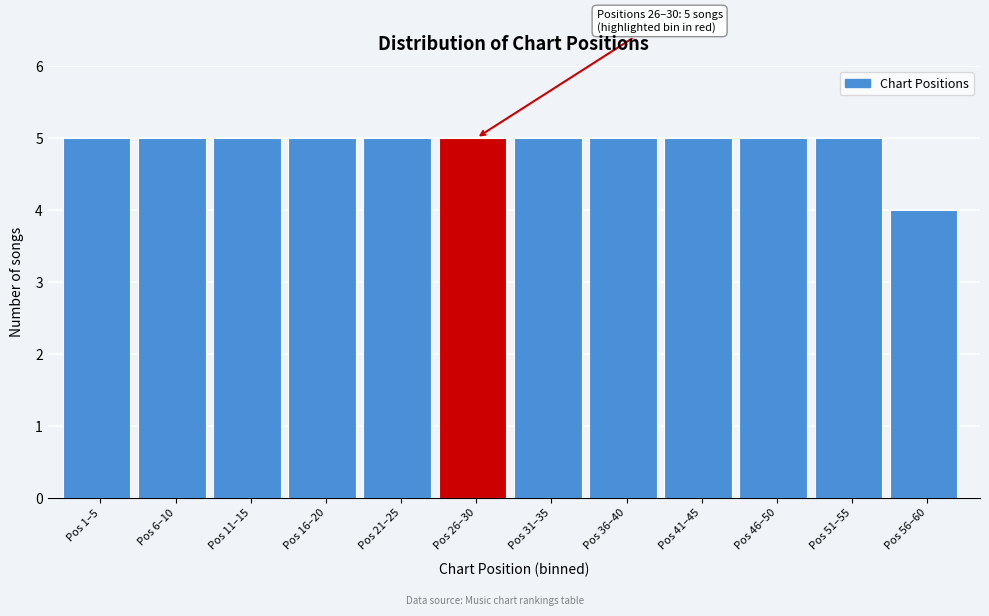

Reading left to right, transcribe all the data shown in this chart.

Pos 1–5=5	Pos 6–10=5	Pos 11–15=5	Pos 16–20=5	Pos 21–25=5	Pos 26–30=5	Pos 31–35=5	Pos 36–40=5	Pos 41–45=5	Pos 46–50=5	Pos 51–55=5	Pos 56–60=4